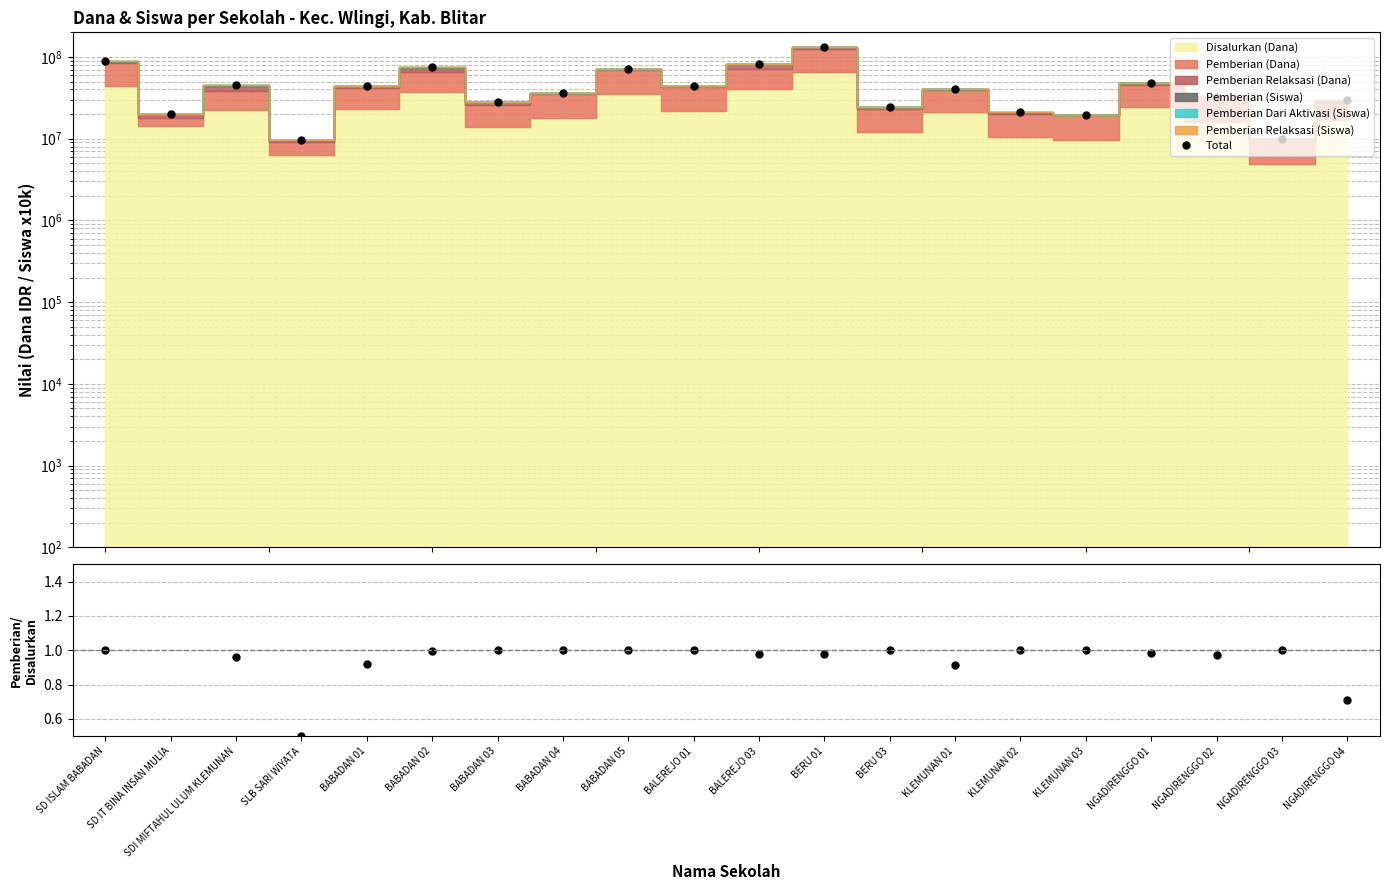

At which category does Pemberian/Disalurkan reach its first local valley?

SD IT BINA INSAN MULIA